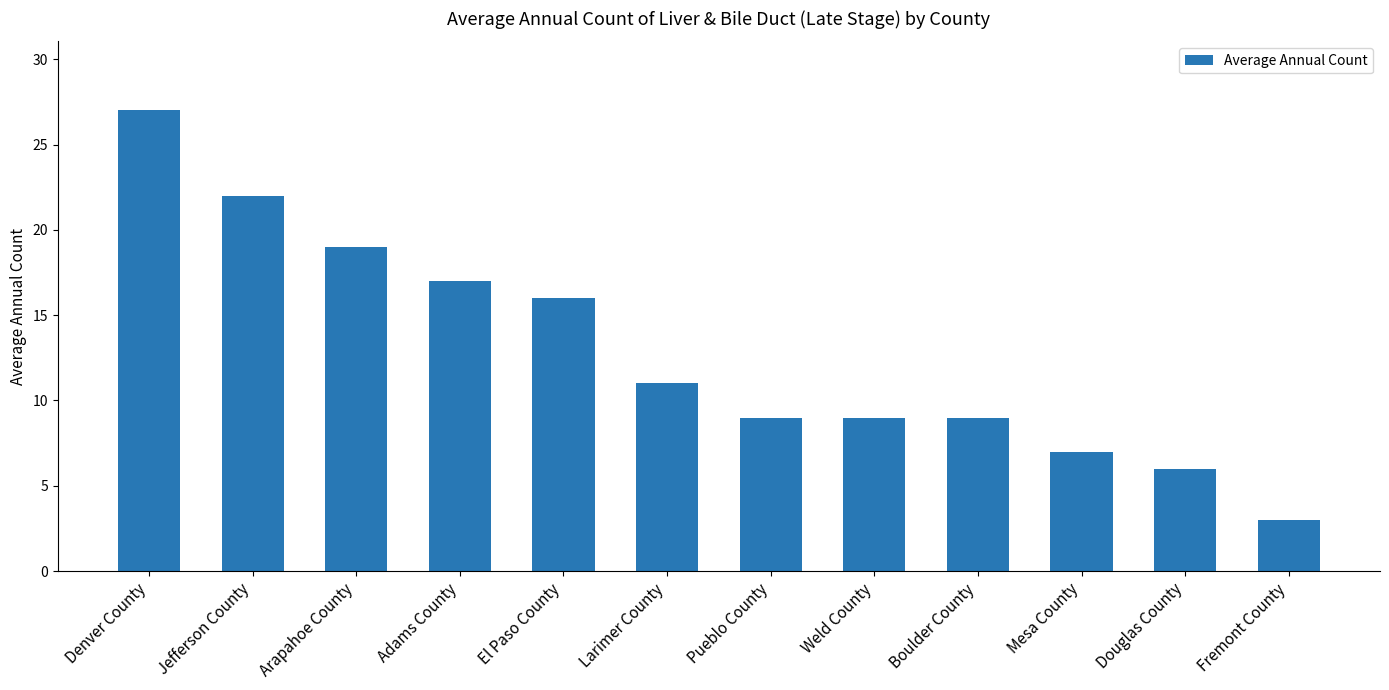

At which label is the value closest to 15?

El Paso County